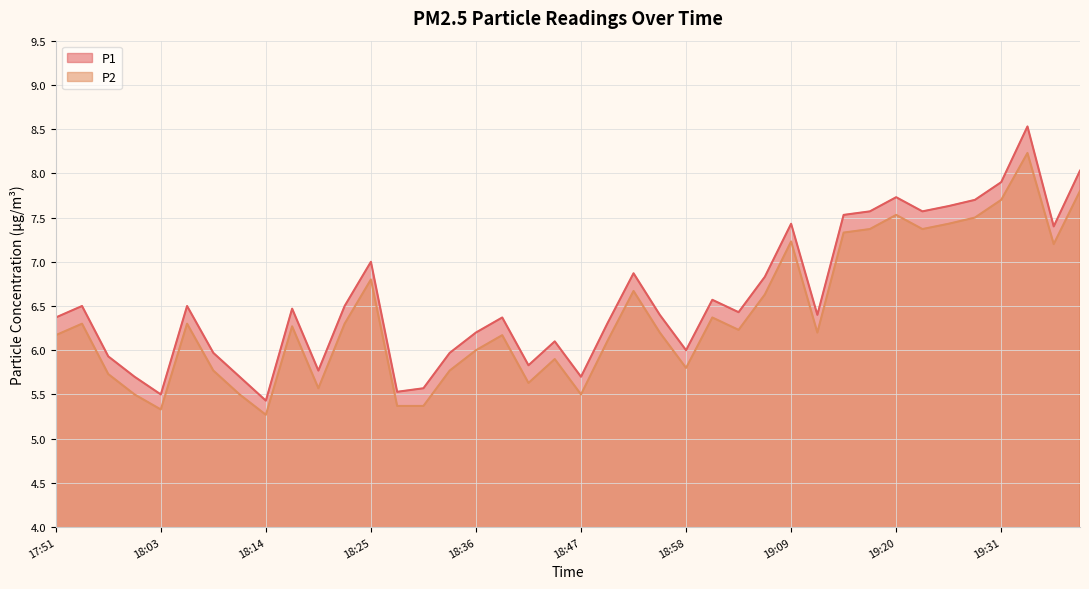

True or false: P1 and P2 intersect in this chart.

False